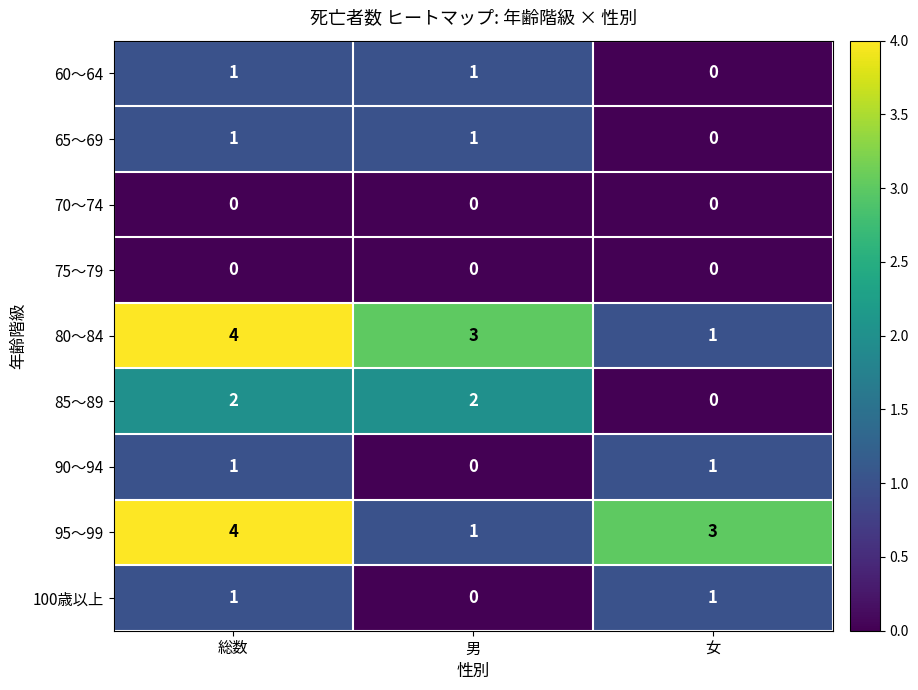

Between 総数 and 男, which series saw the biggest shift?

95～99